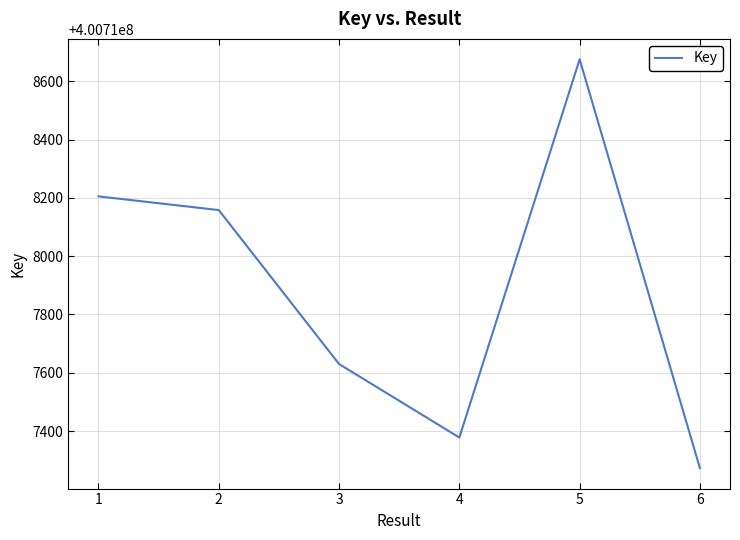

How many categories are shown in the chart?

6